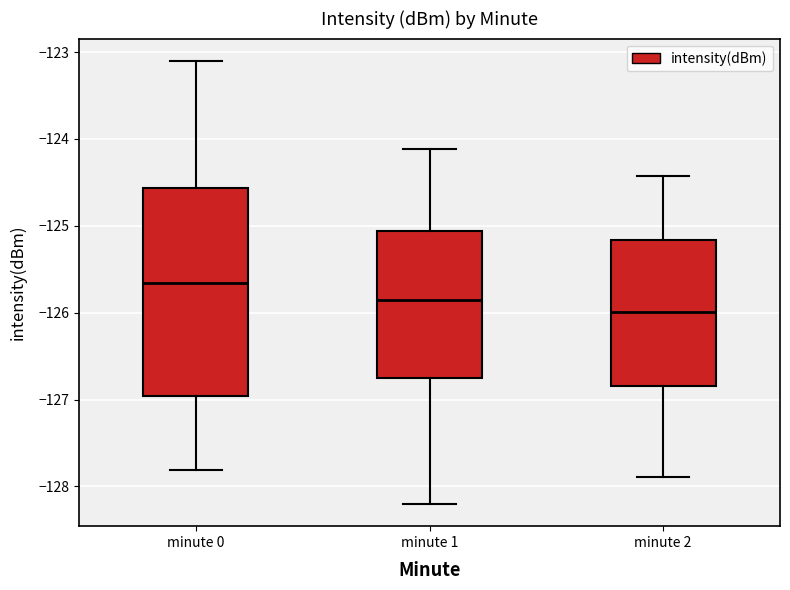

Reading left to right, read every box against the y-axis: the position of its median line, the range the box covers, and the ends of its whiskers. The values are not printed on the chart, so give them approximately, as read against the axis.

minute 0: median -125.7, box -127.0 to -124.6, whiskers -127.8 to -123.1
minute 1: median -125.9, box -126.8 to -125.1, whiskers -128.2 to -124.1
minute 2: median -126.0, box -126.8 to -125.2, whiskers -127.9 to -124.4